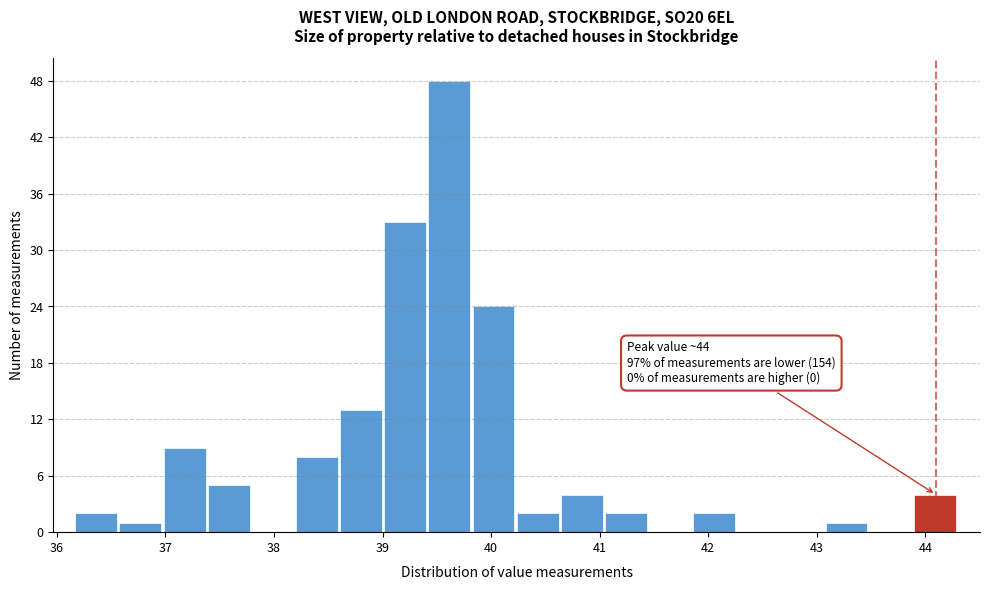

Which range on the x-axis has the tallest bar?

39.4 to 39.8